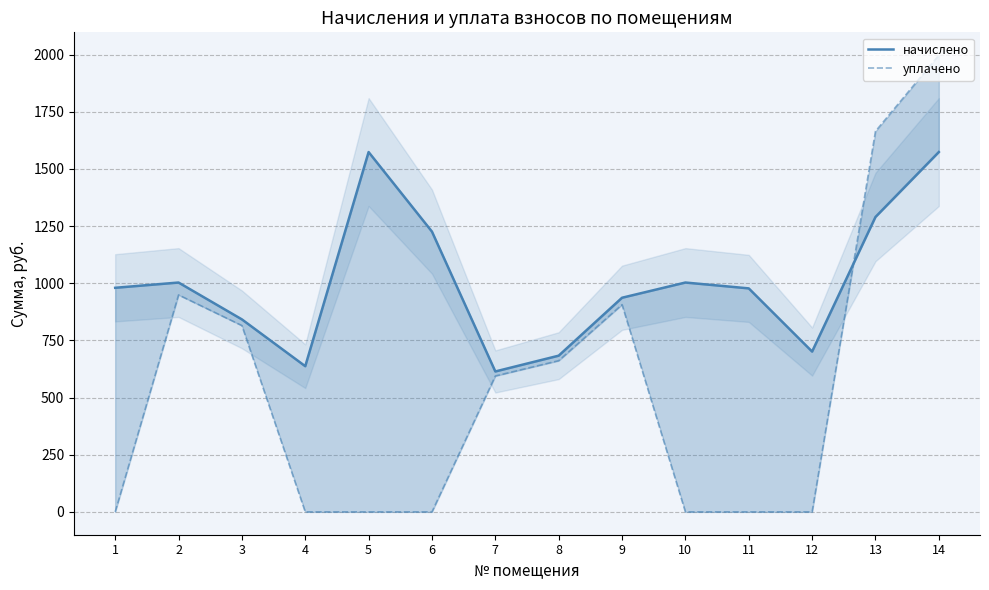

What is the total value across all series at 12?

701.2